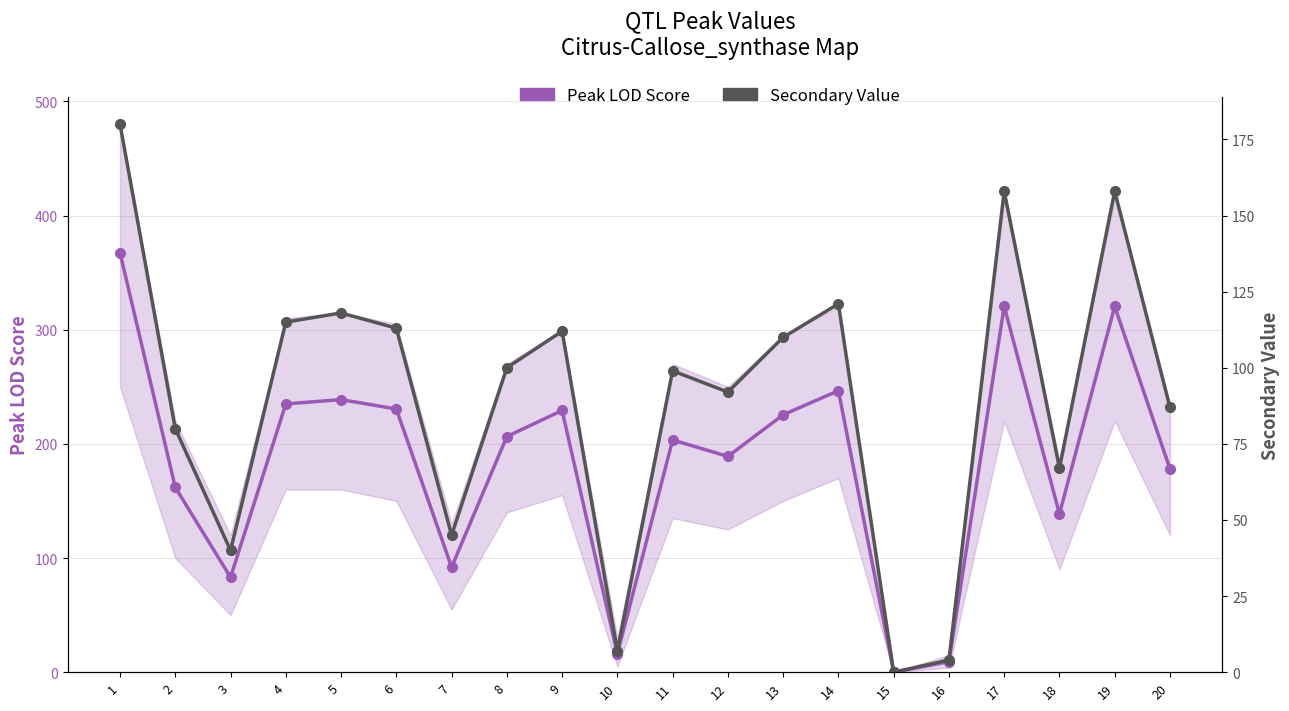

What is the approximate value of Secondary Value at 3?

40.0